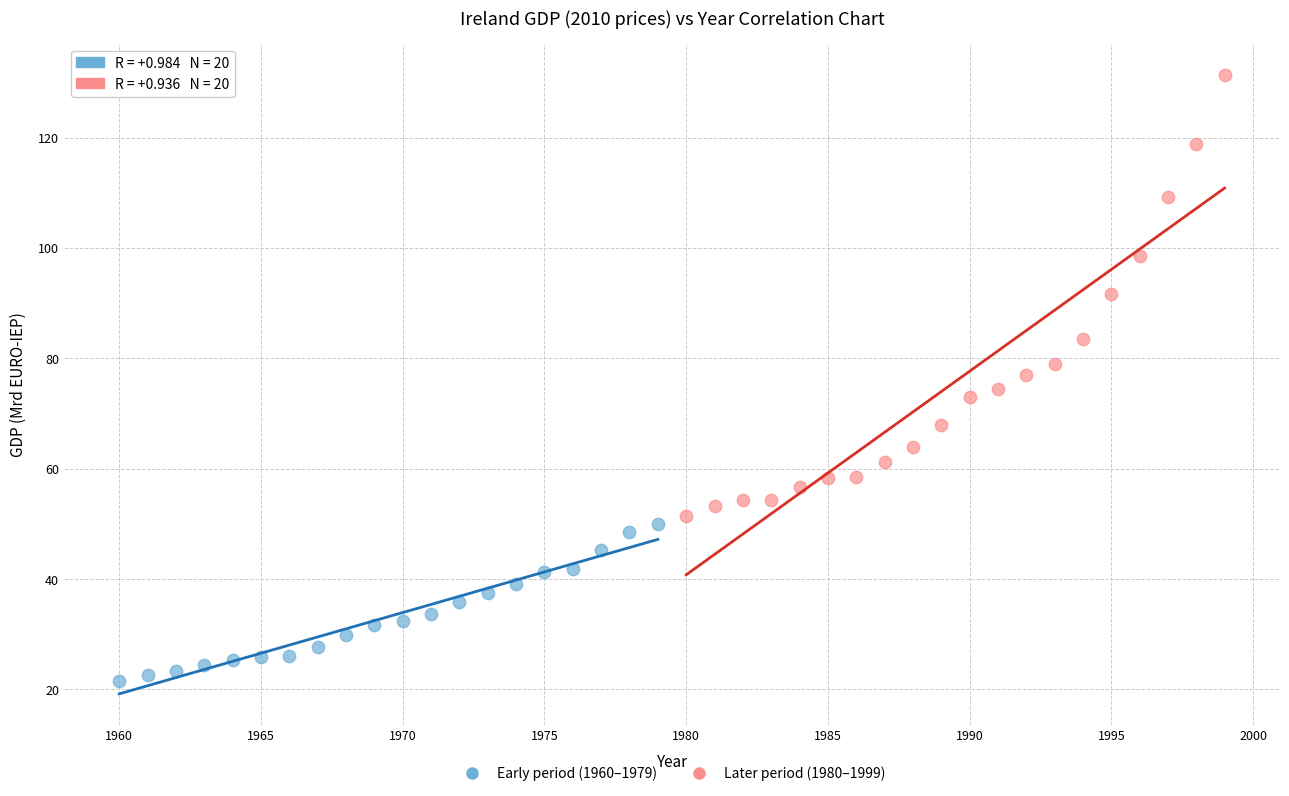

Which series contains the lowest Y value?

Early period (1960–1979)